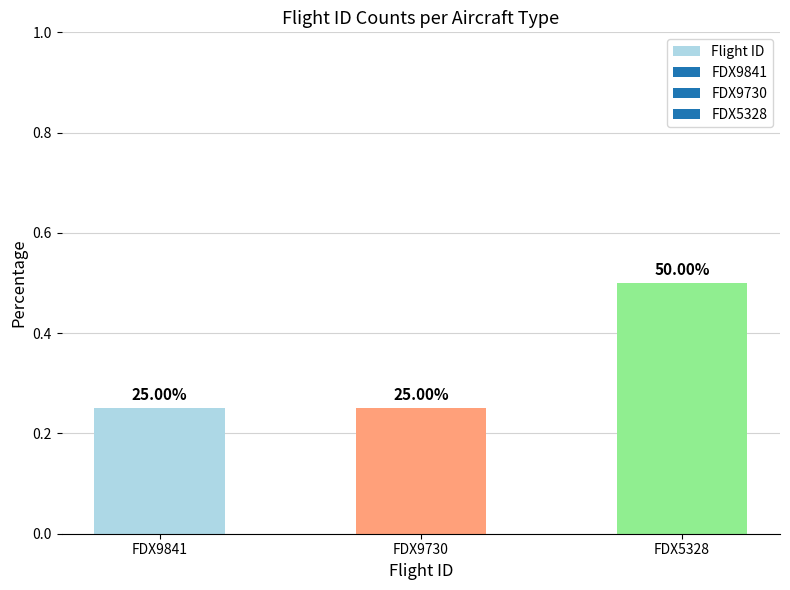

How many bars are there in total?

3